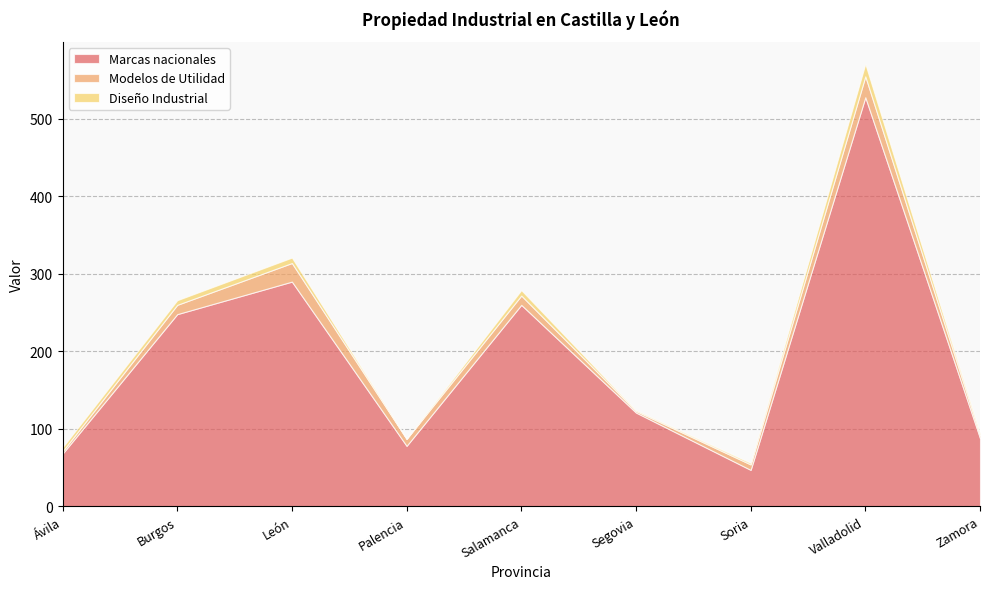

Which category has the lowest value in the Diseño Industrial series?

Palencia